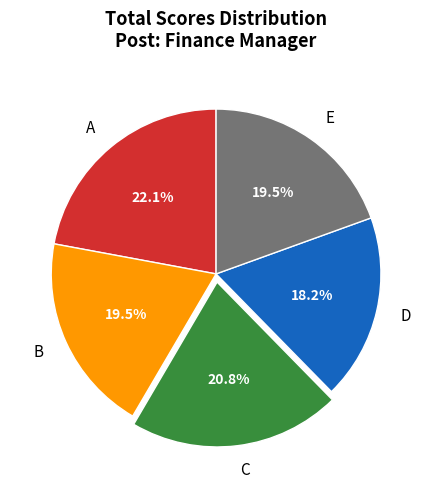

What is the smallest slice in the pie chart?

D